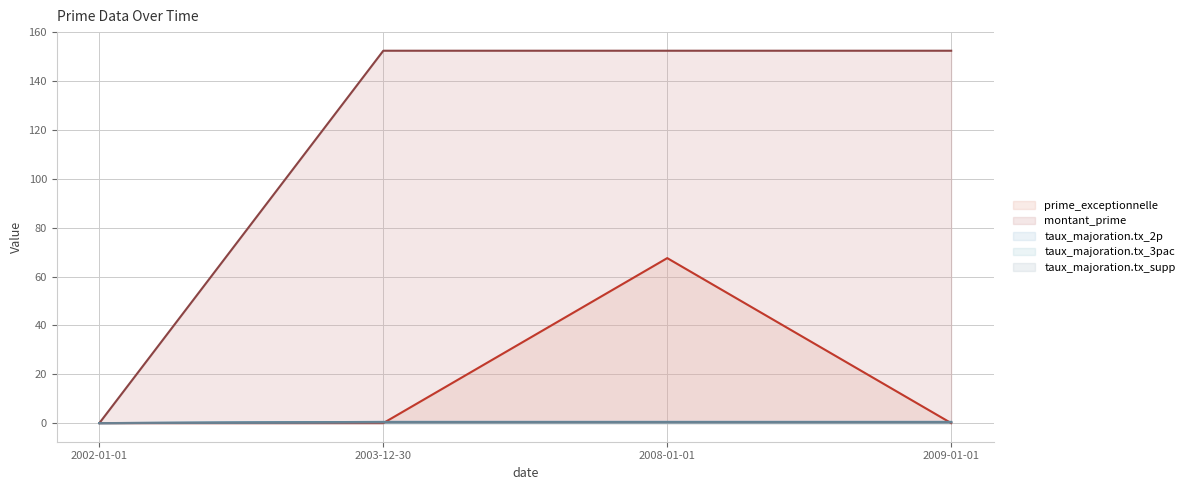

True or false: montant_prime has more than 0 interior local peaks.

False